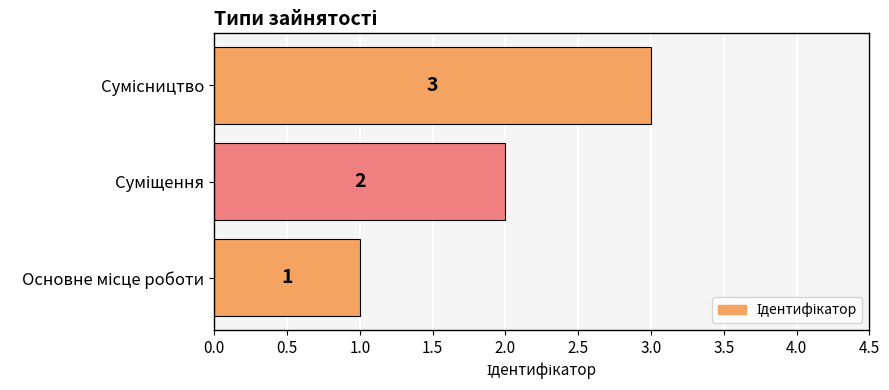

Does the chart contain stacked bars?

No